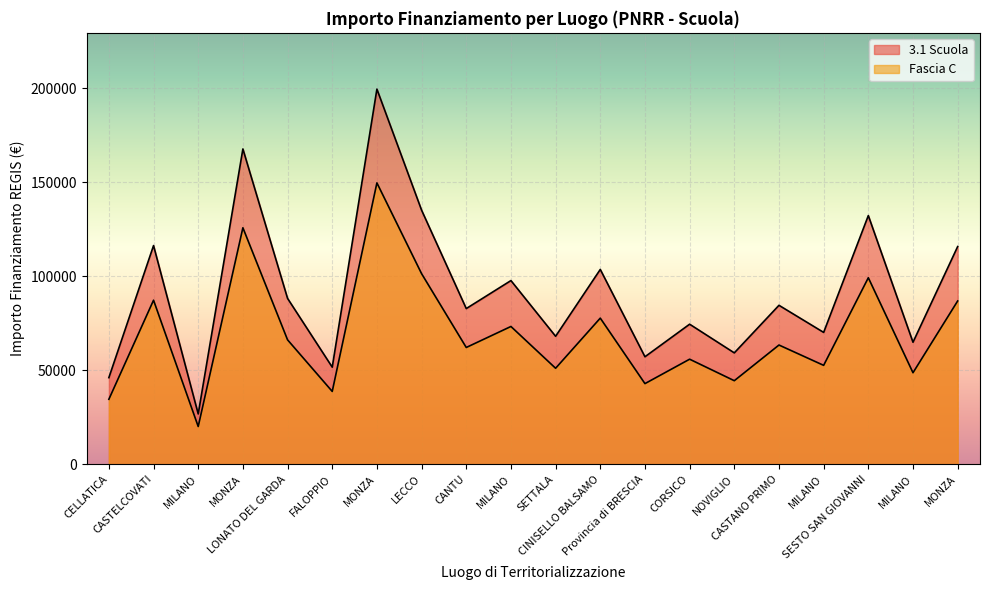

Which series has the largest total across all categories?

3.1 Scuola